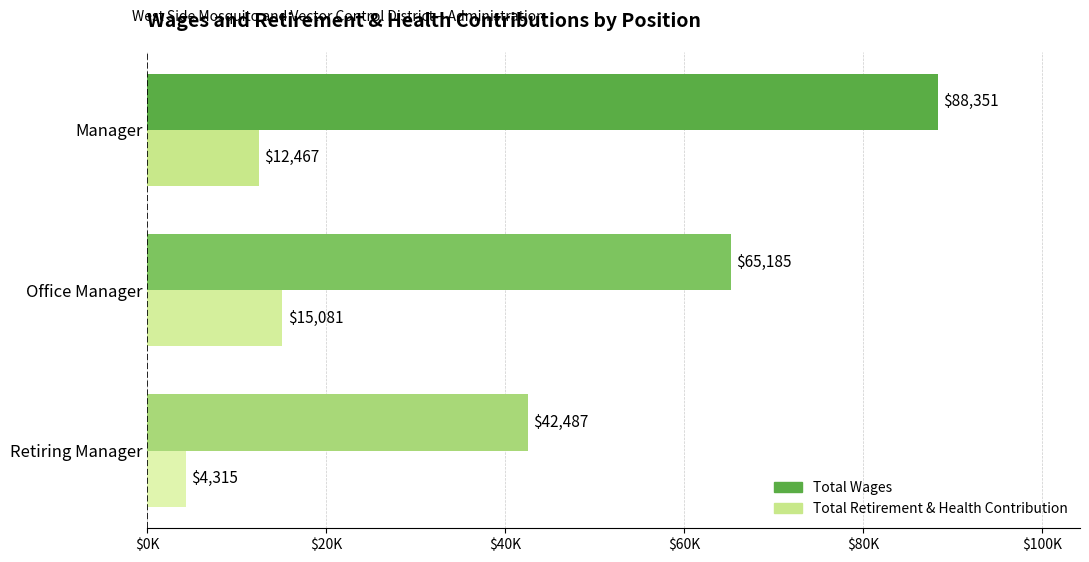

At which category does the chart reach its peak across all series?

Manager